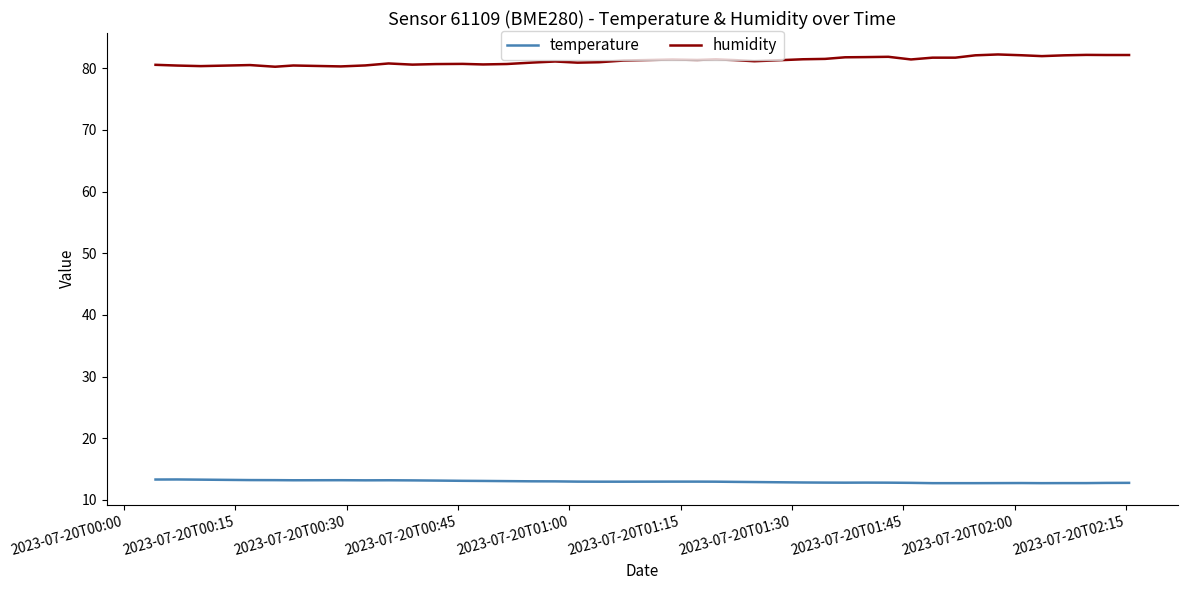

What is the maximum value shown in the chart?

82.2